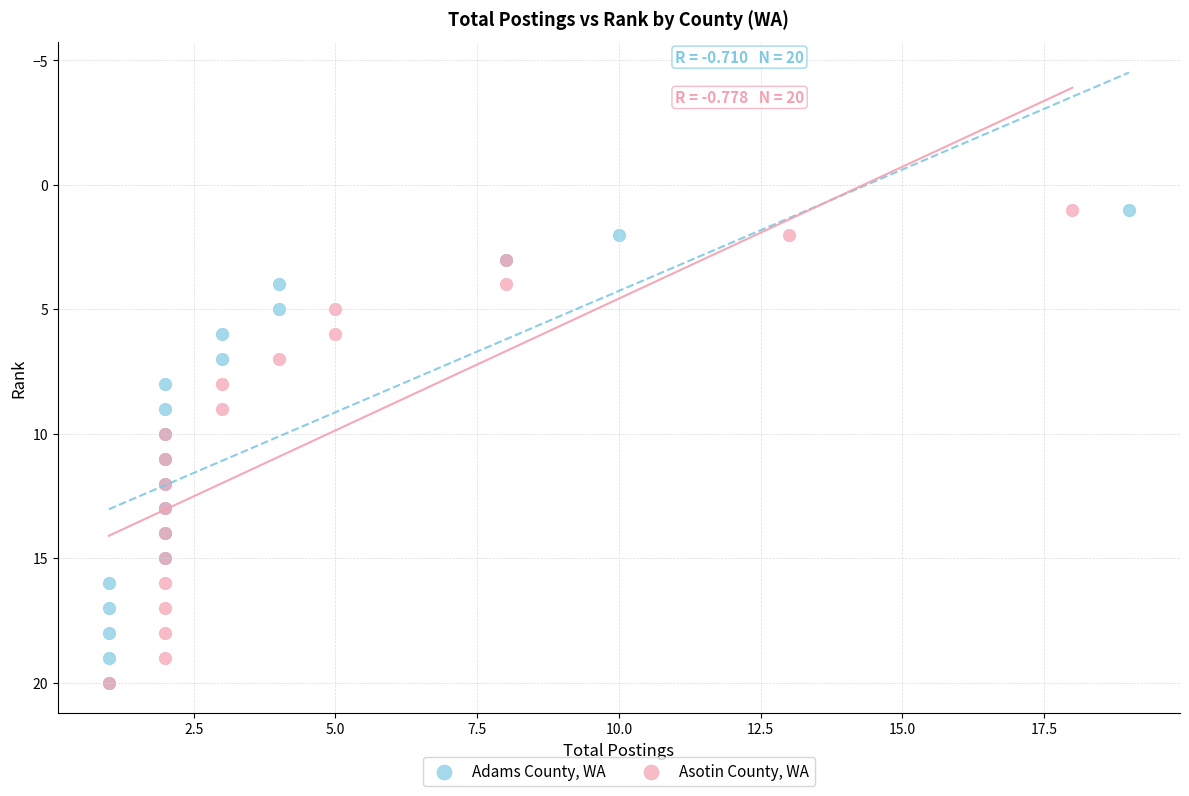

What are all the series names shown in the legend?

Adams County, WA, Asotin County, WA